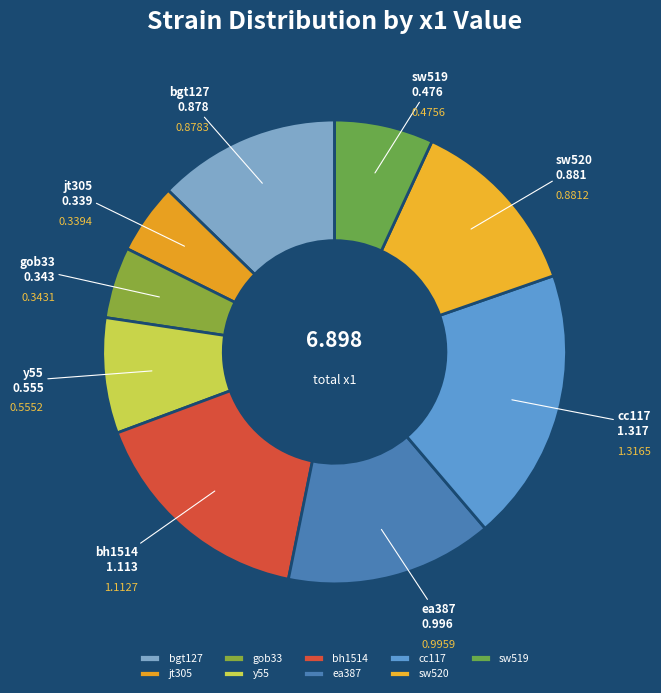

Is there any slice that represents more than half of the pie?

No